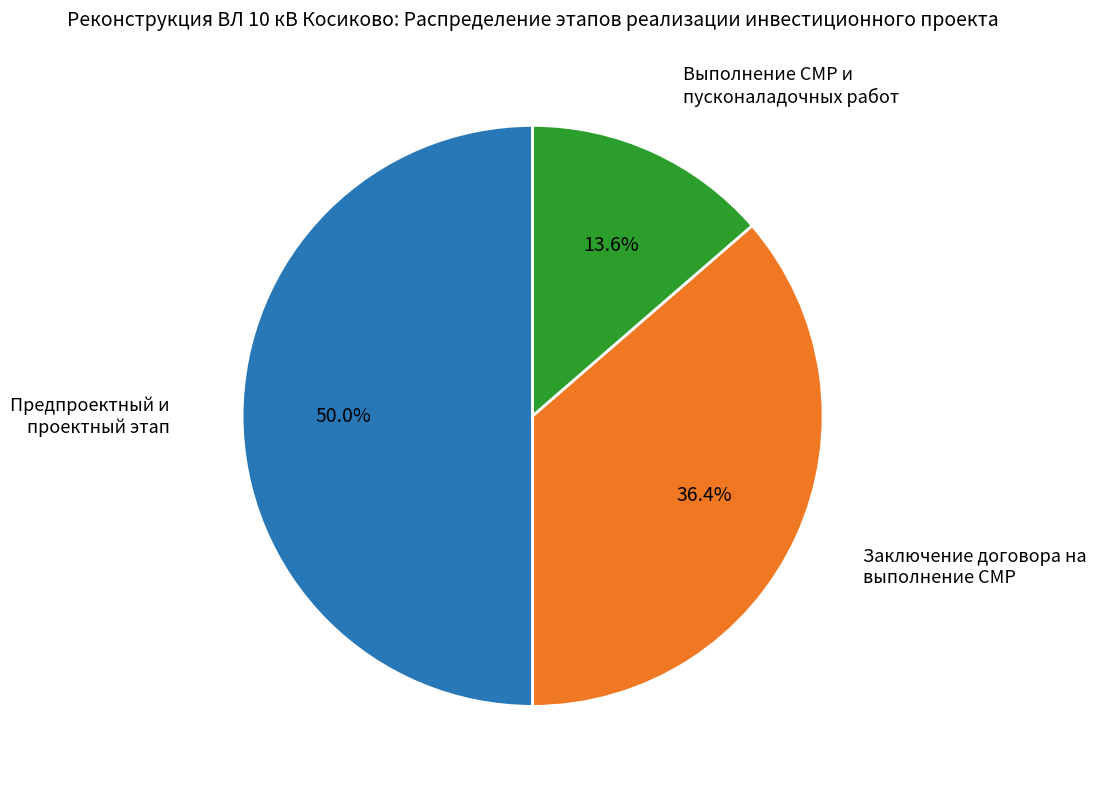

Which slice is the smallest?

Выполнение СМР и пусконаладочных работ